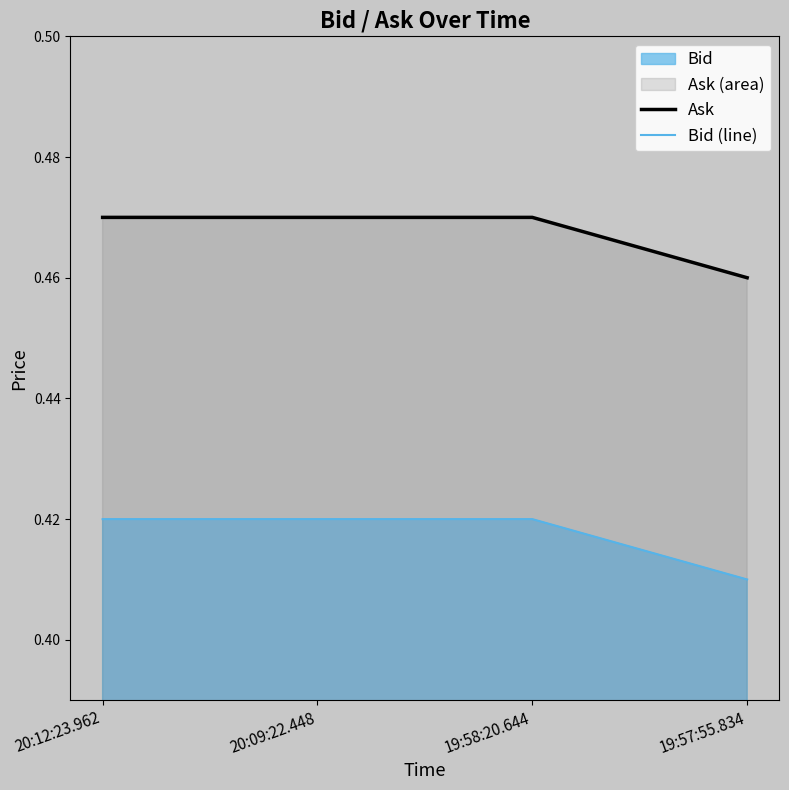

True or false: Bid (line) has a value of 0.6 at 20:09:22.448.

False